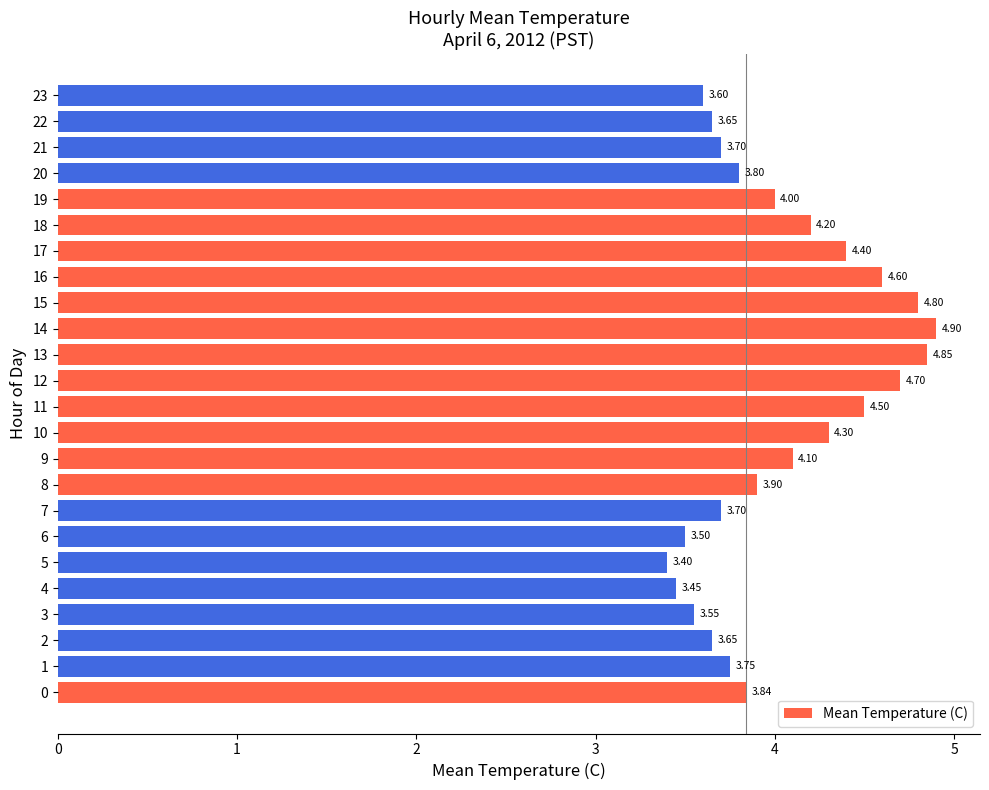

What is the difference between the maximum and minimum values?

1.5